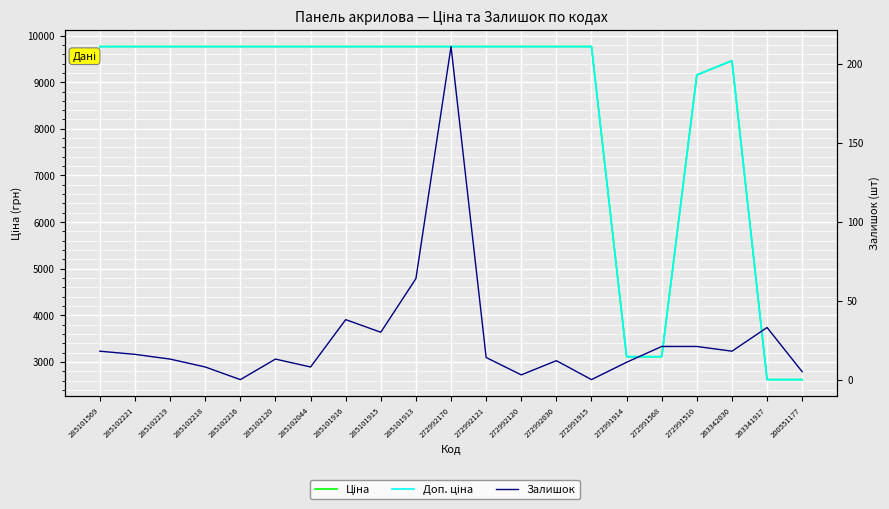

At 285102221, list the series in order from largest to smallest.

Ціна, Доп. ціна, Залишок